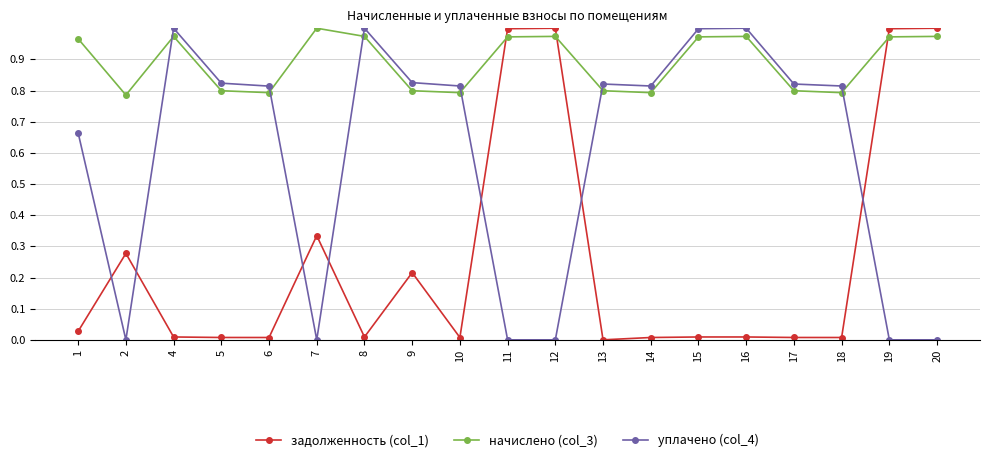

Count the number of categories in the chart.

19